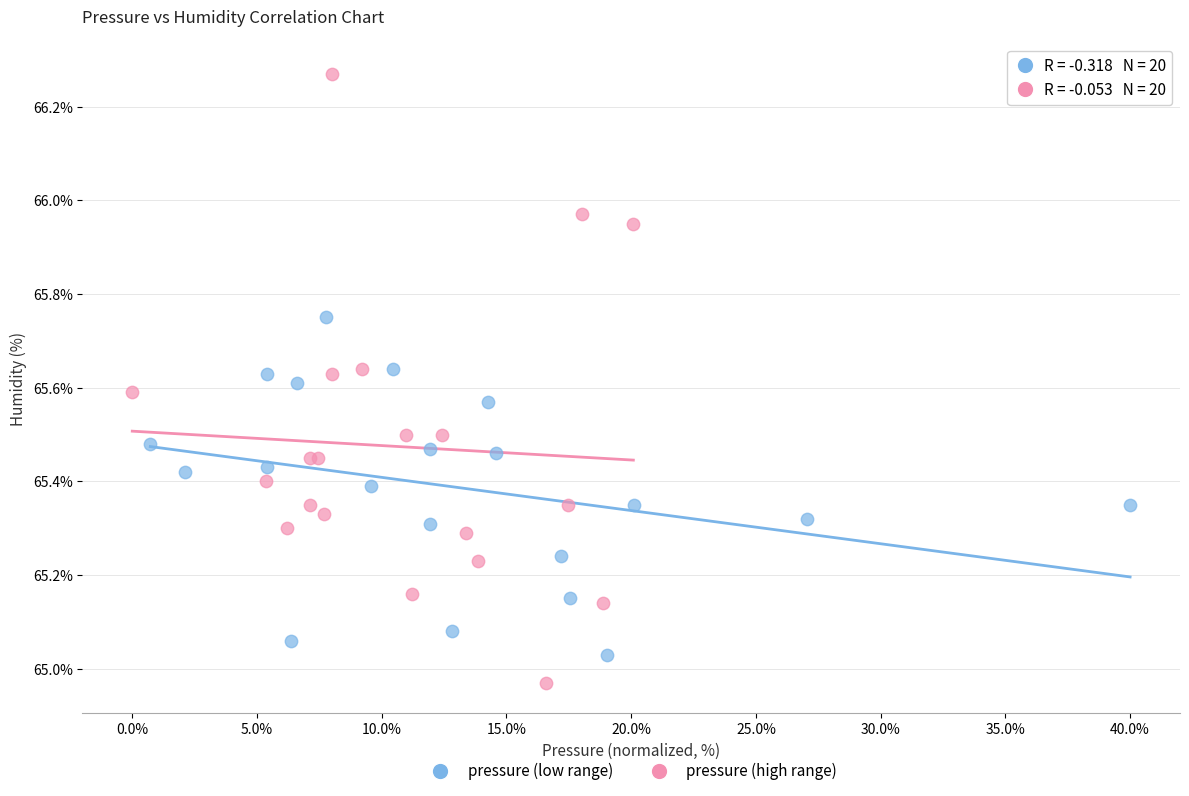

Which series contains the lowest Y value?

pressure (high range)